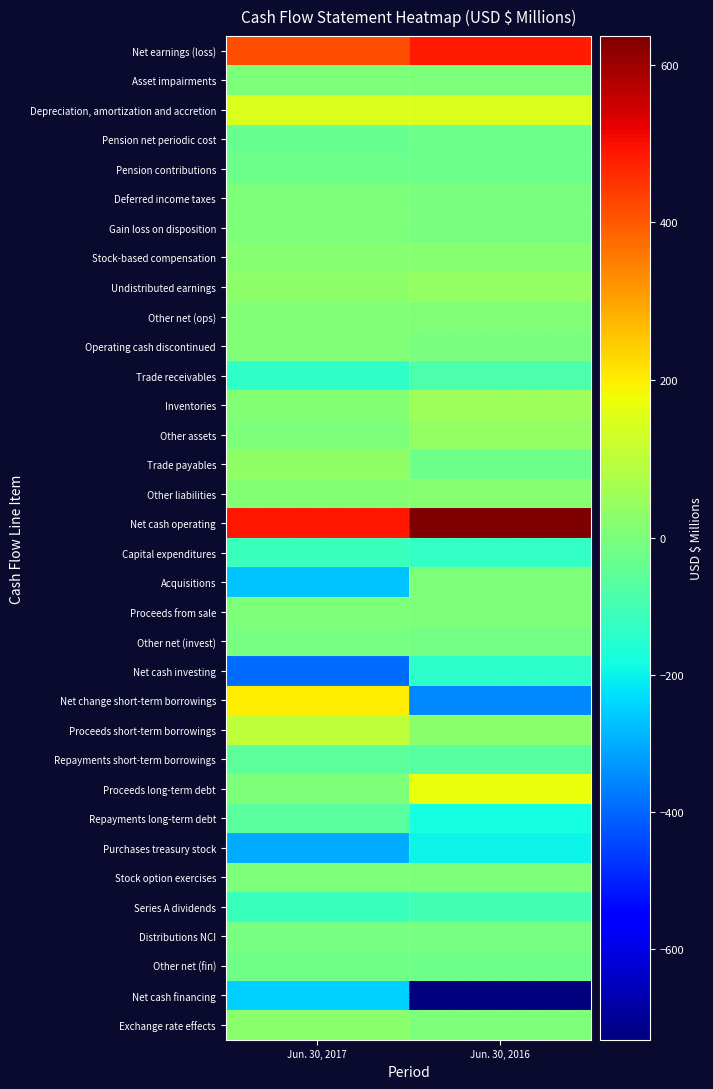

Reading right to left, list all the values displayed in this chart.

Net earnings (loss): Jun. 30, 2016=482	Jun. 30, 2017=417
Asset impairments: Jun. 30, 2016=1	Jun. 30, 2017=0
Depreciation, amortization and accretion: Jun. 30, 2016=149	Jun. 30, 2017=149
Pension net periodic cost: Jun. 30, 2016=-26	Jun. 30, 2017=-40
Pension contributions: Jun. 30, 2016=-26	Jun. 30, 2017=-24
Deferred income taxes: Jun. 30, 2016=-1	Jun. 30, 2017=4
Gain loss on disposition: Jun. 30, 2016=-1	Jun. 30, 2017=3
Stock-based compensation: Jun. 30, 2016=16	Jun. 30, 2017=19
Undistributed earnings: Jun. 30, 2016=37	Jun. 30, 2017=25
Other net (ops): Jun. 30, 2016=9	Jun. 30, 2017=6
Operating cash discontinued: Jun. 30, 2016=-4	Jun. 30, 2017=6
Trade receivables: Jun. 30, 2016=-84	Jun. 30, 2017=-133
Inventories: Jun. 30, 2016=51	Jun. 30, 2017=11
Other assets: Jun. 30, 2016=38	Jun. 30, 2017=1
Trade payables: Jun. 30, 2016=-23	Jun. 30, 2017=33
Other liabilities: Jun. 30, 2016=18	Jun. 30, 2017=13
Net cash operating: Jun. 30, 2016=636	Jun. 30, 2017=490
Capital expenditures: Jun. 30, 2016=-128	Jun. 30, 2017=-116
Acquisitions: Jun. 30, 2016=0	Jun. 30, 2017=-268
Proceeds from sale: Jun. 30, 2016=2	Jun. 30, 2017=1
Other net (invest): Jun. 30, 2016=-12	Jun. 30, 2017=-6
Net cash investing: Jun. 30, 2016=-138	Jun. 30, 2017=-389
Net change short-term borrowings: Jun. 30, 2016=-353	Jun. 30, 2017=202
Proceeds short-term borrowings: Jun. 30, 2016=22	Jun. 30, 2017=104
Repayments short-term borrowings: Jun. 30, 2016=-63	Jun. 30, 2017=-55
Proceeds long-term debt: Jun. 30, 2016=170	Jun. 30, 2017=0
Repayments long-term debt: Jun. 30, 2016=-183	Jun. 30, 2017=-58
Purchases treasury stock: Jun. 30, 2016=-200	Jun. 30, 2017=-300
Stock option exercises: Jun. 30, 2016=3	Jun. 30, 2017=1
Series A dividends: Jun. 30, 2016=-98	Jun. 30, 2017=-116
Distributions NCI: Jun. 30, 2016=-6	Jun. 30, 2017=-8
Other net (fin): Jun. 30, 2016=-24	Jun. 30, 2017=-19
Net cash financing: Jun. 30, 2016=-732	Jun. 30, 2017=-249
Exchange rate effects: Jun. 30, 2016=2	Jun. 30, 2017=21